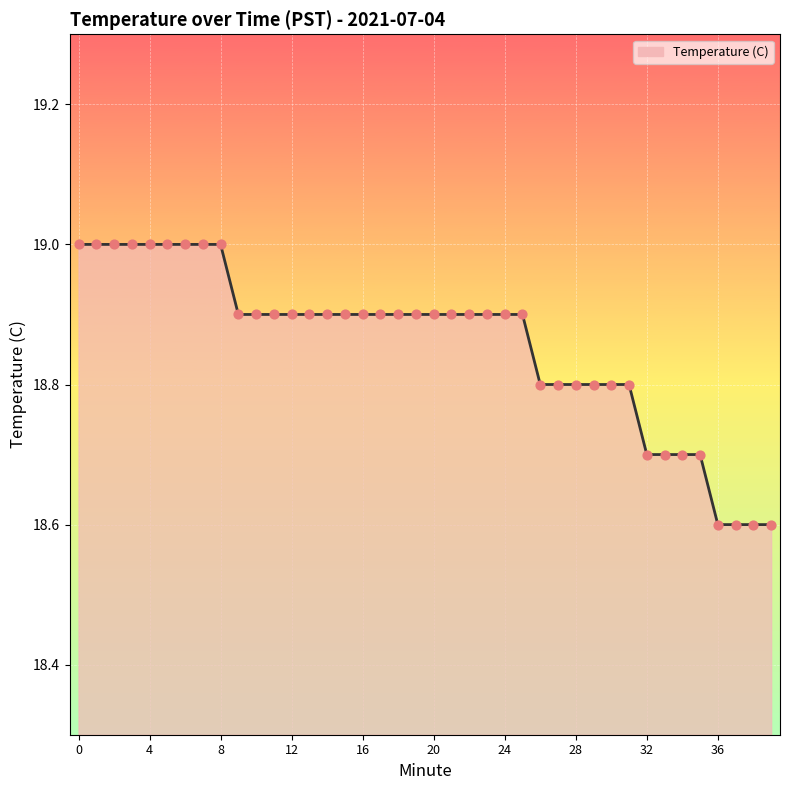

What is the greatest value displayed?

19.0